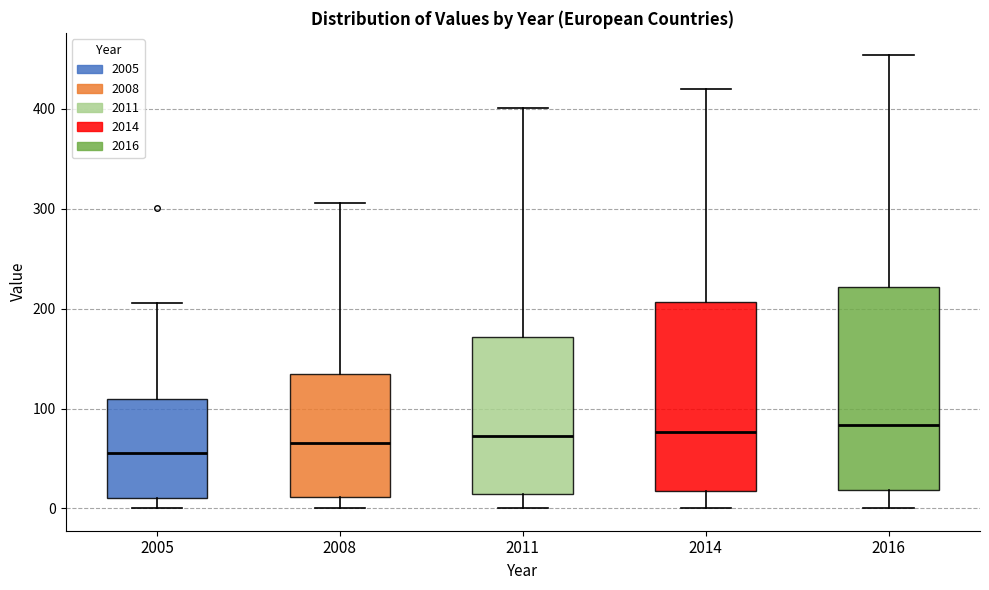

Comparing the boxes themselves (not the whiskers), which one is the tallest?

2016